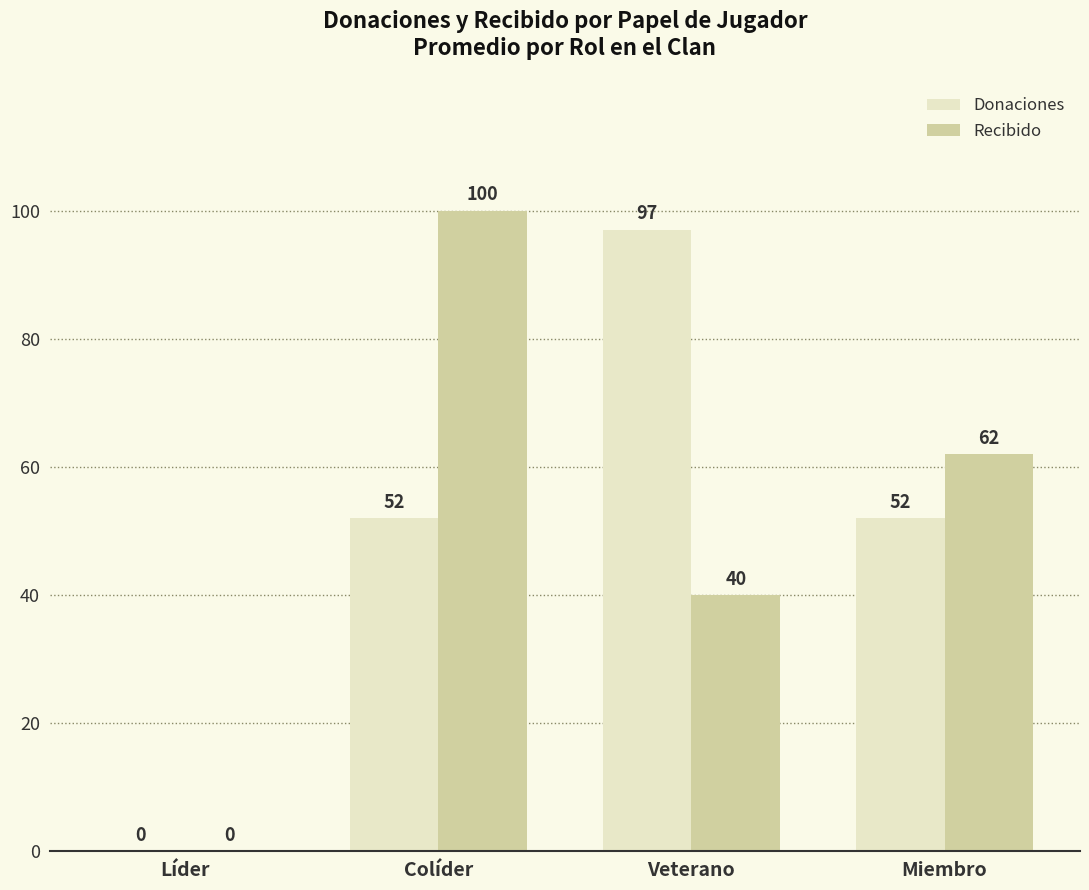

At which label is Recibido closest to 50?

Veterano